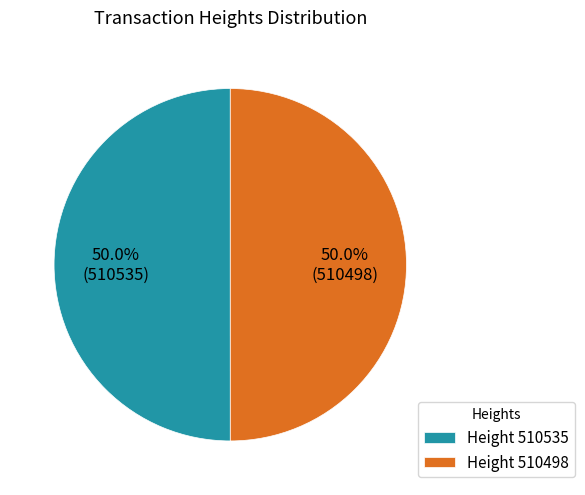

How many segments does this pie chart have?

2